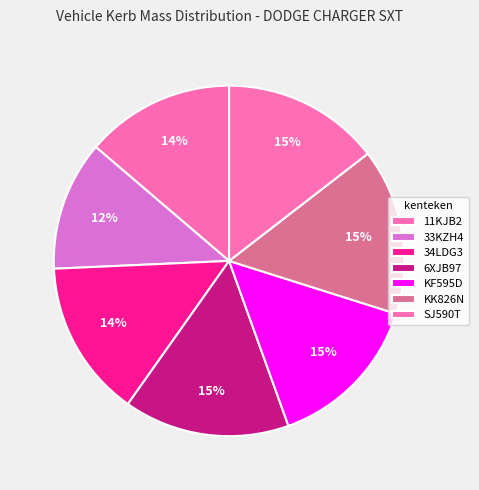

How many slices are in this pie chart?

7